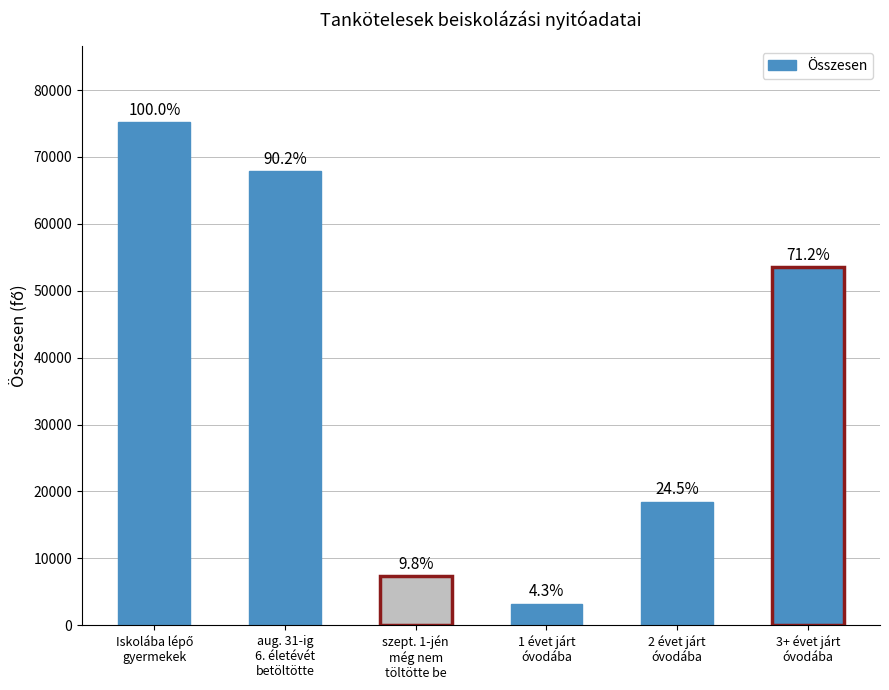

How many bars are there in total?

6